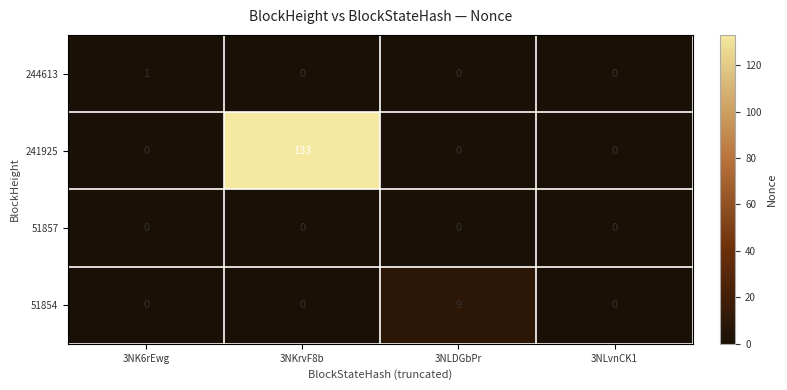

At which category is the sum across all series the highest?

3NKrvF8b